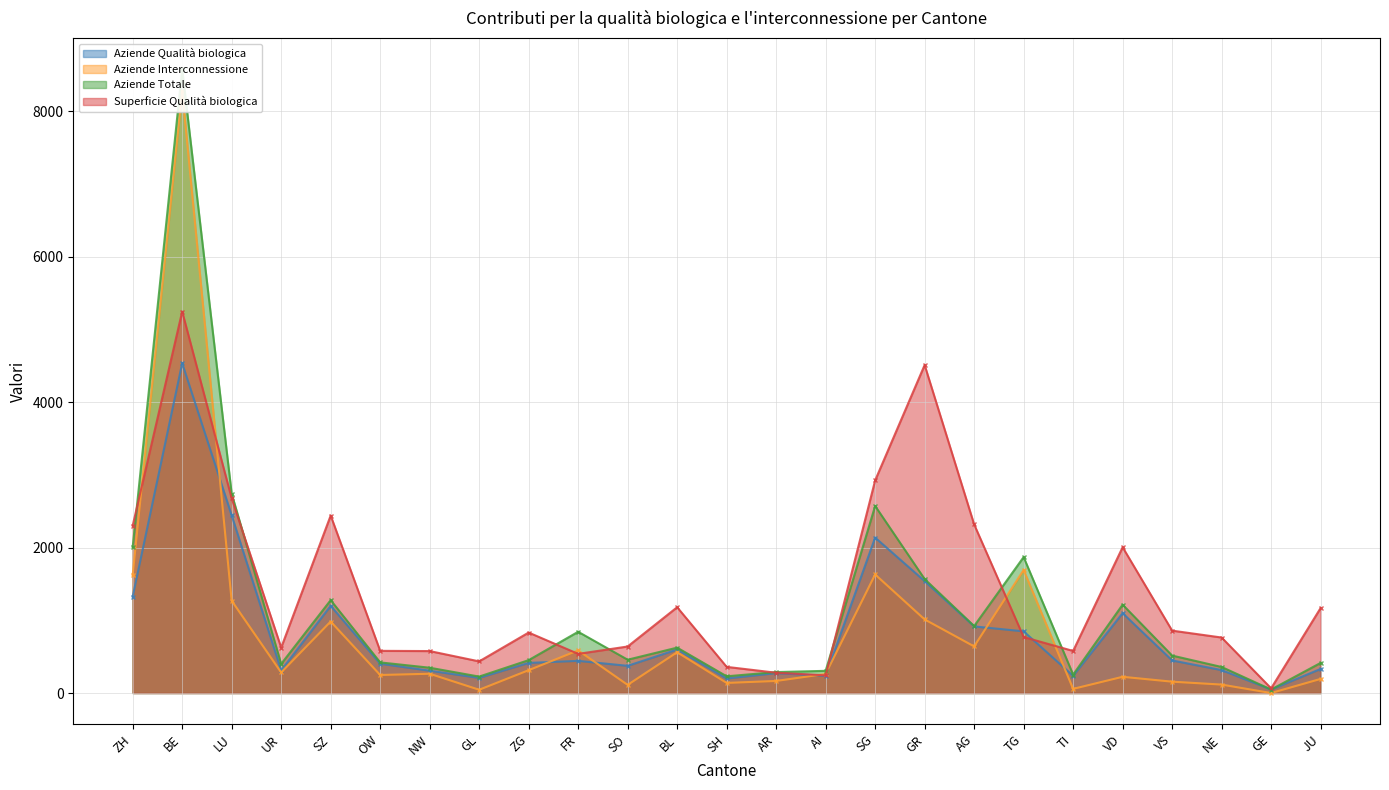

What are all the series names shown in the legend?

Aziende Qualità biologica, Aziende Interconnessione, Aziende Totale, Superficie Qualità biologica